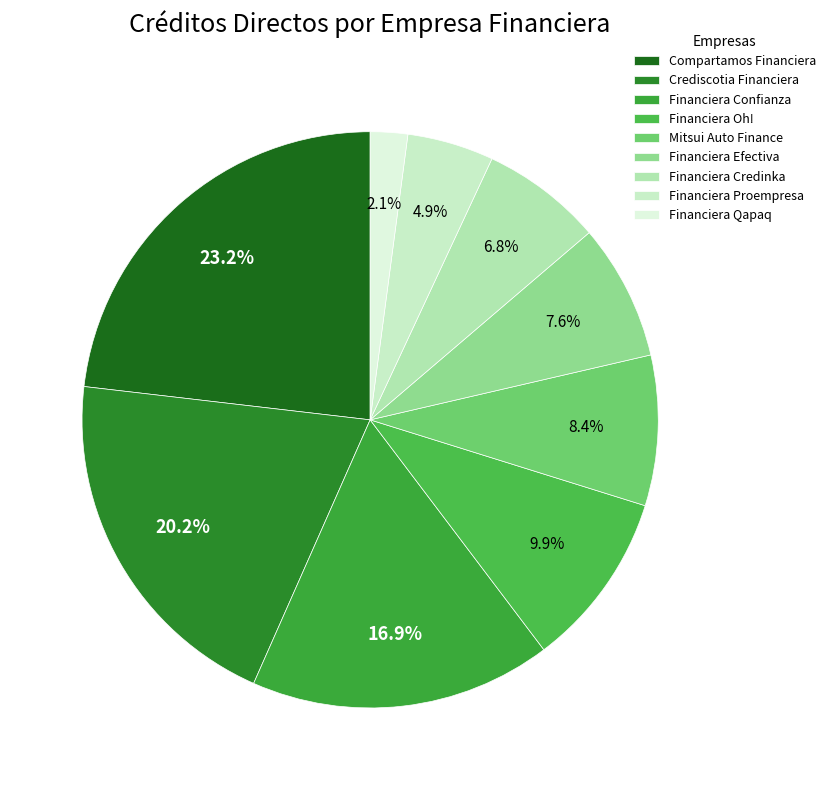

Is it true that Financiera Credinka is 14% of the pie?

False